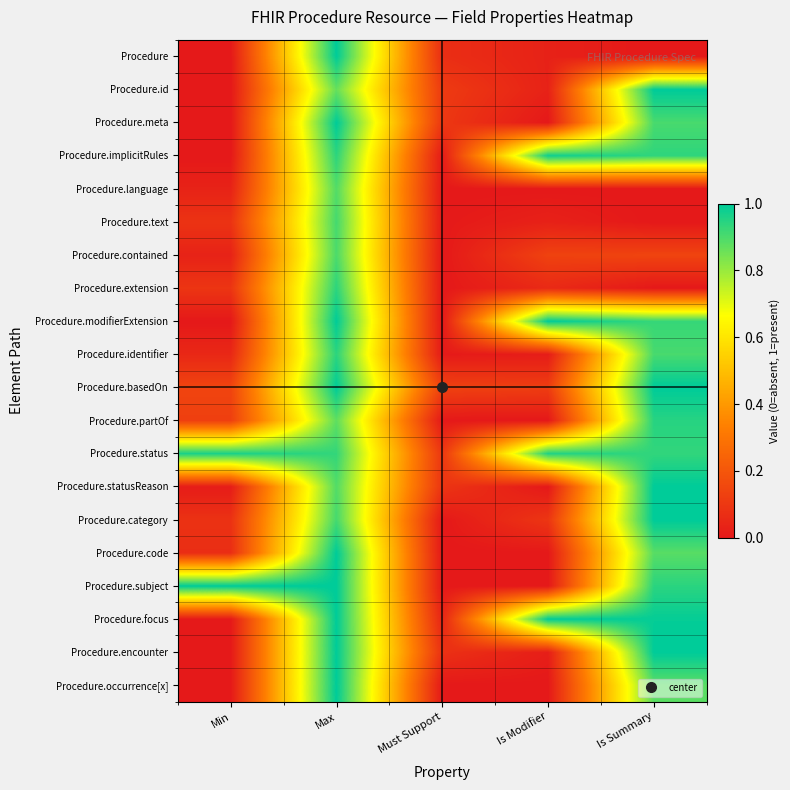

Which label corresponds to the largest value in the chart?

Max